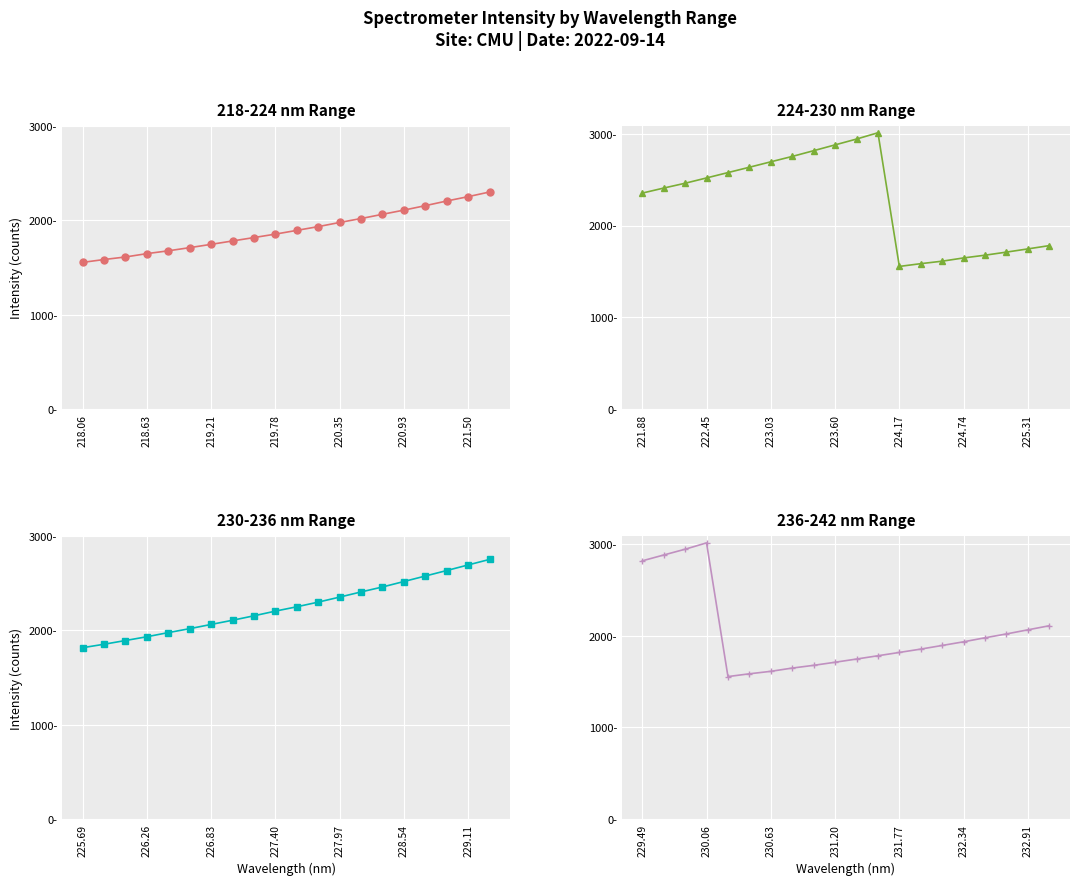

How many lines are shown in the chart?

4